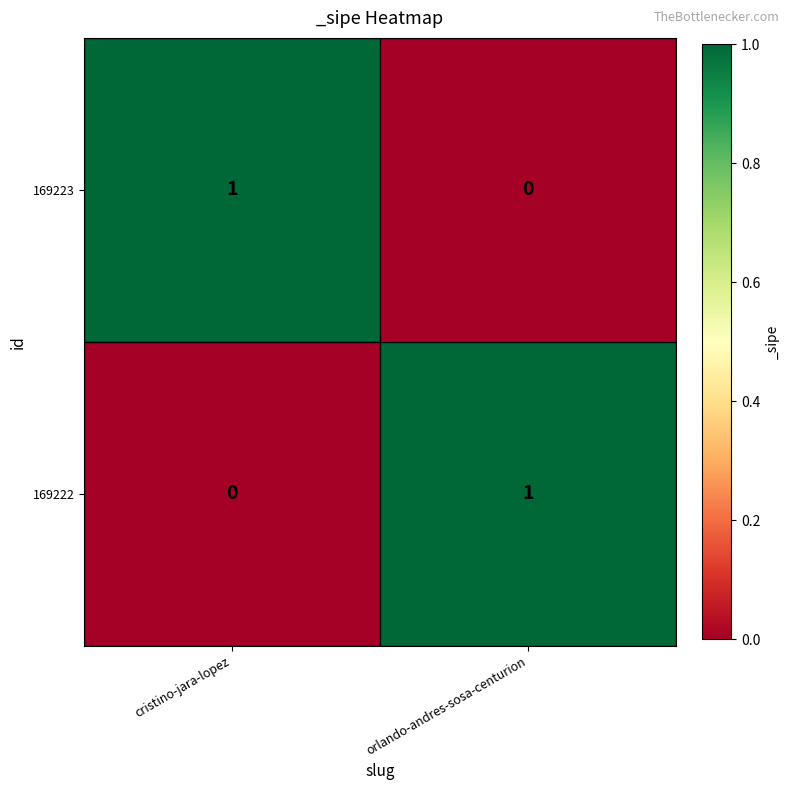

Rank the categories by 169223 value from highest to lowest.

cristino-jara-lopez, orlando-andres-sosa-centurion